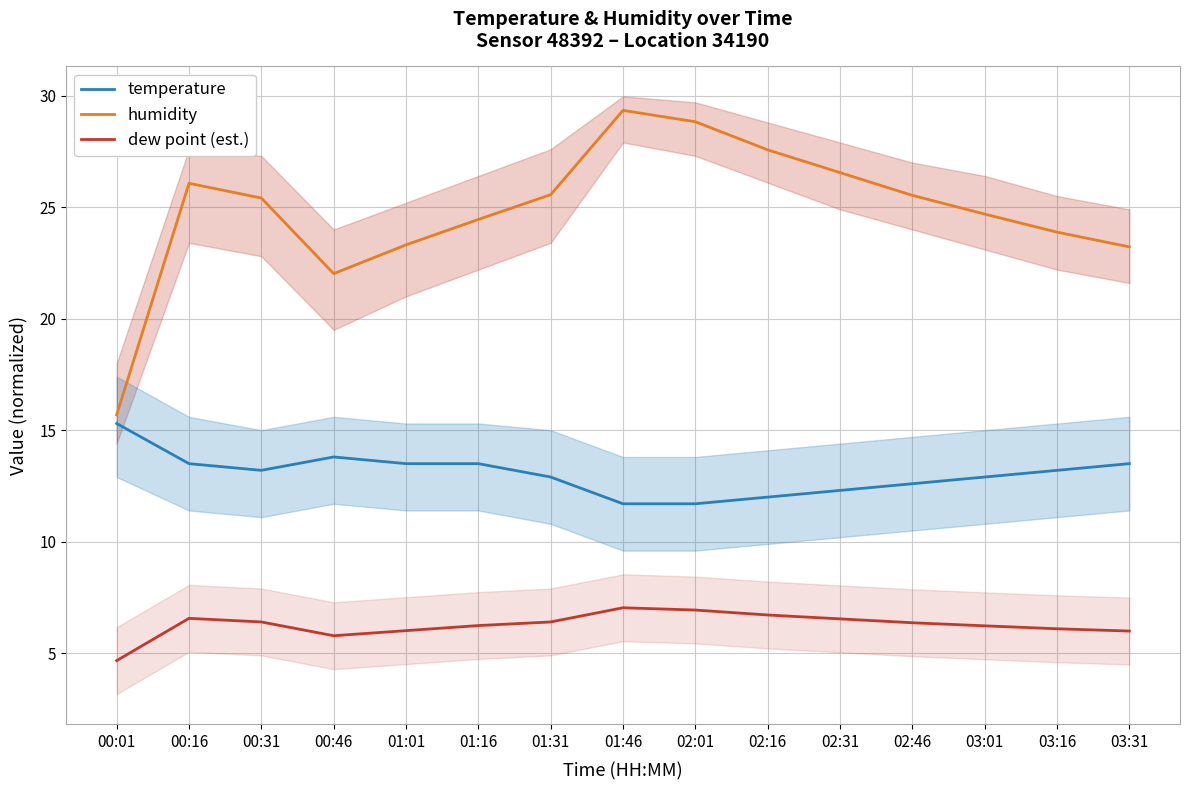

The value of humidity at 01:46 is 29.3. True or false?

True